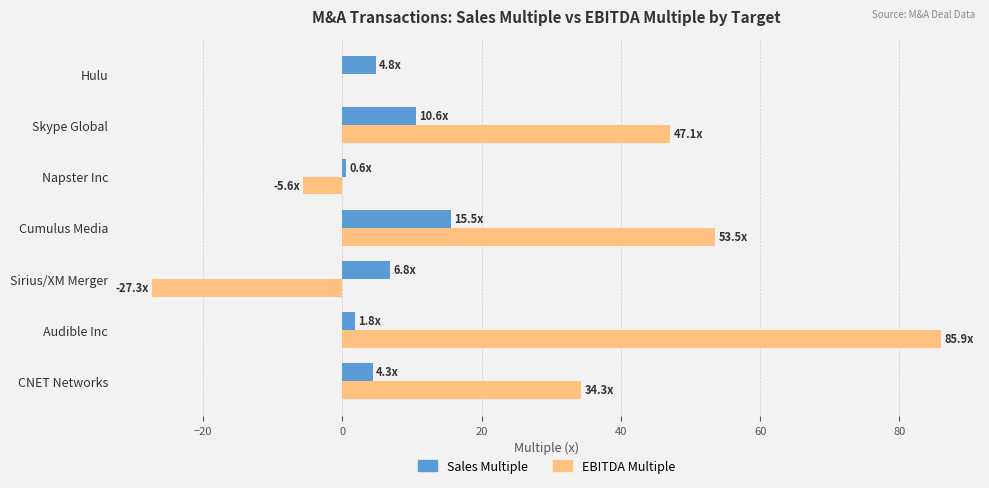

Where is EBITDA Multiple nearest to the value 29?

CNET Networks